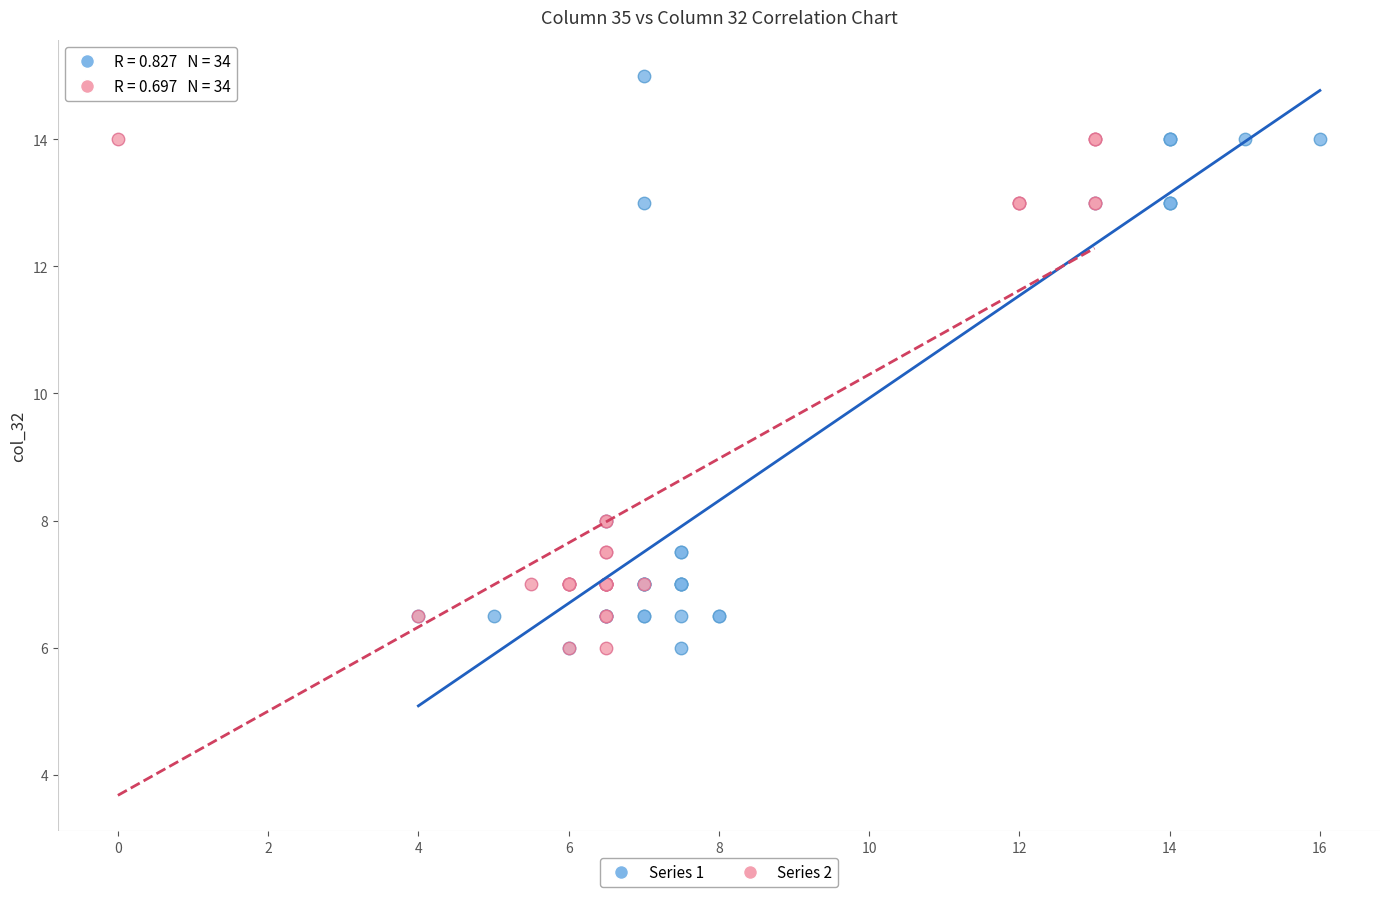

Which series reaches the maximum Y coordinate?

Series 1